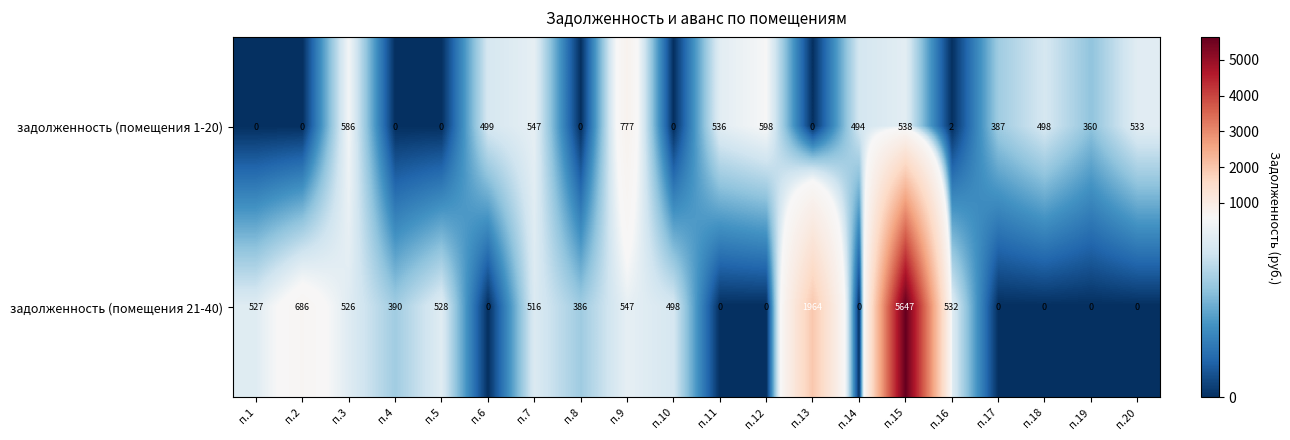

List the series in order of their overall mean, highest first.

задолженность (помещения 21-40), задолженность (помещения 1-20)